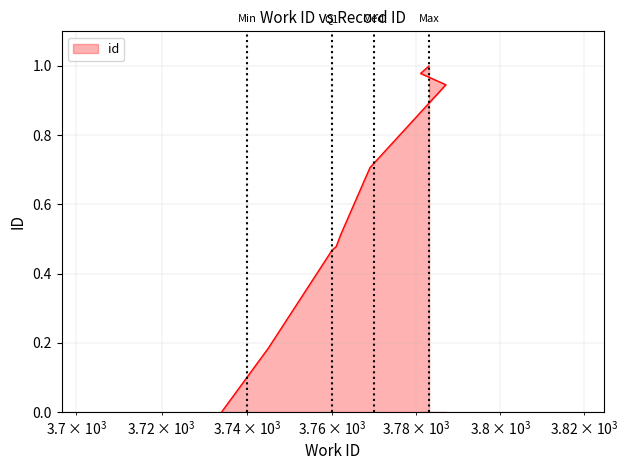

List the labels in order of value, smallest first.

3734, 3745, 3760, 3761, 3762, 3769, 3787, 3781, 3782, 3783